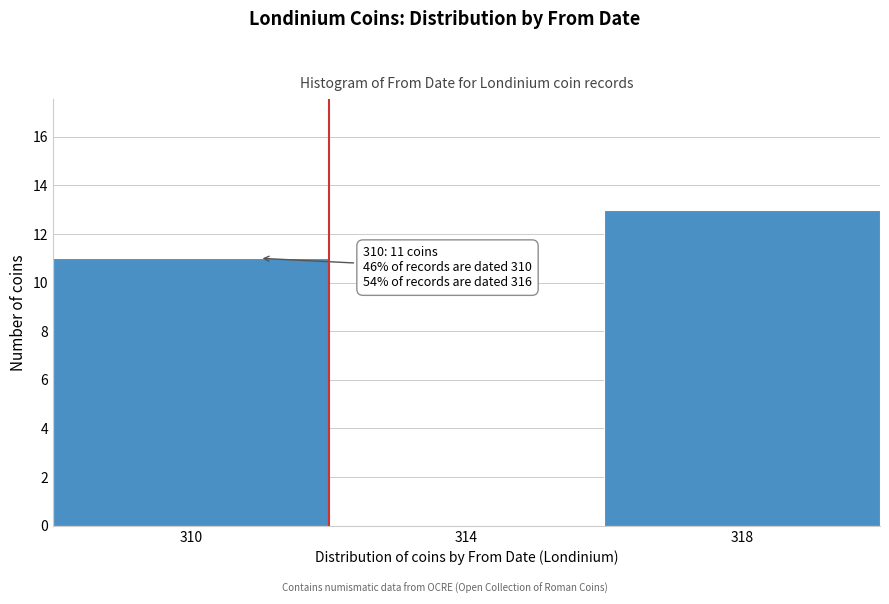

Over which range of the x-axis is the bar tallest?

316 to 320